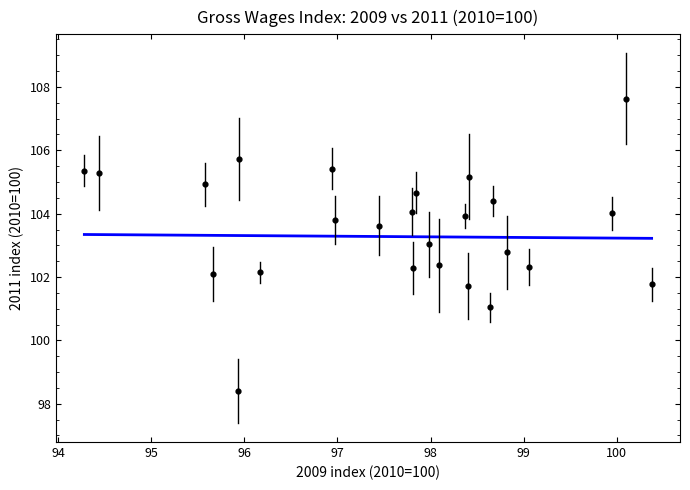

What is the range of Y values (max minus min)?

9.2